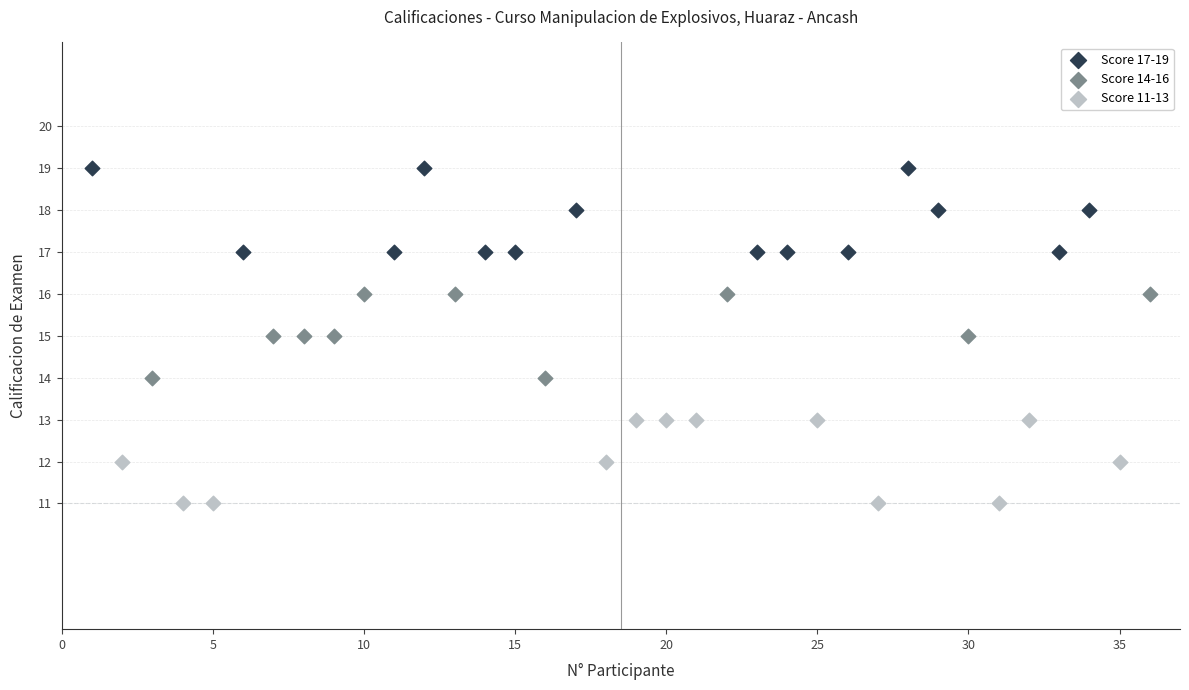

Which series contains the lowest Y value?

Score 11-13